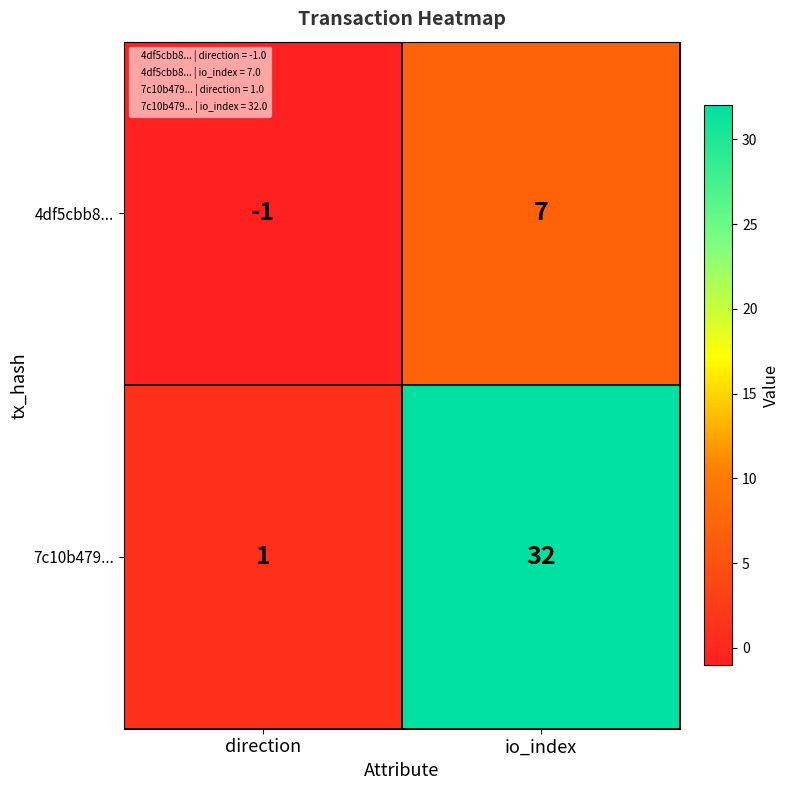

The 4df5cbb8... series shows 7 at io_index. True or false?

True